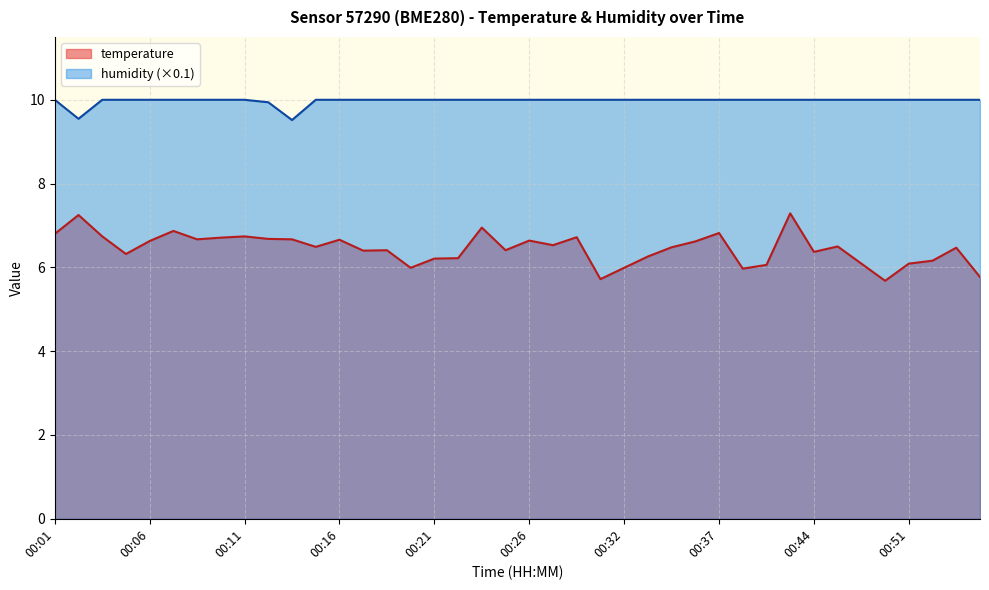

What are all the series names shown in the legend?

temperature, humidity (×0.1)